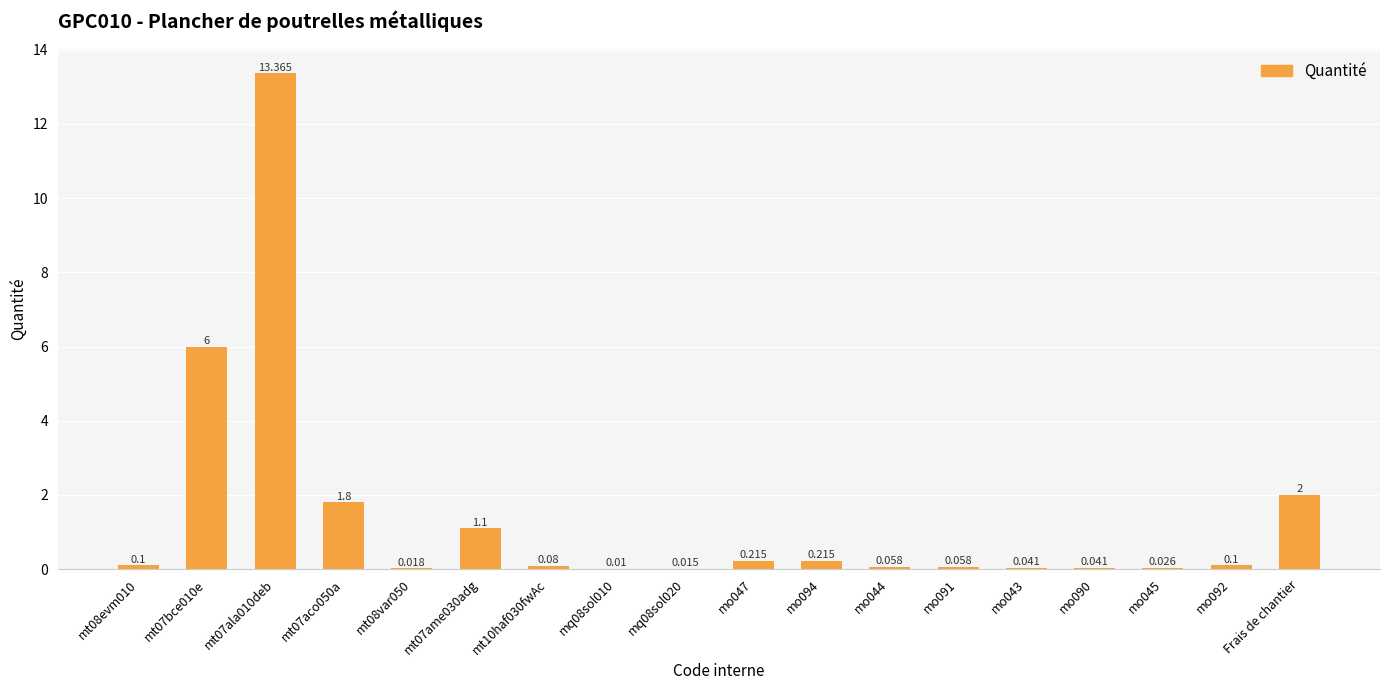

Which label corresponds to the smallest value in the chart?

mq08sol010